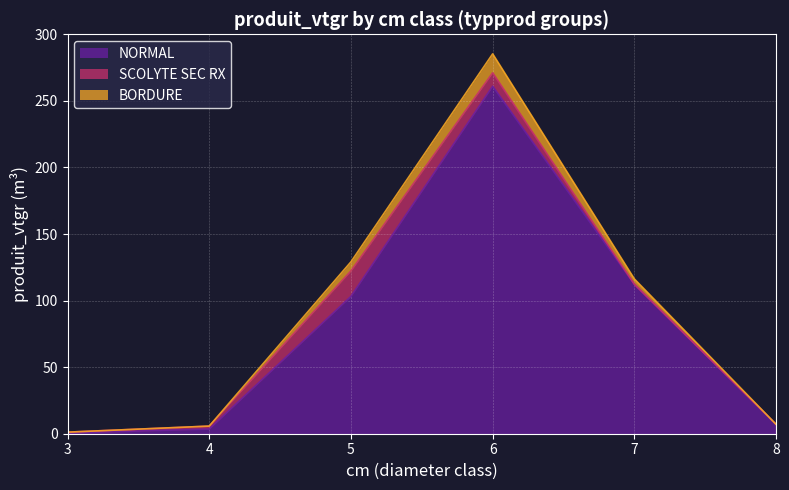

True or false: NORMAL and BORDURE cross at least once.

False